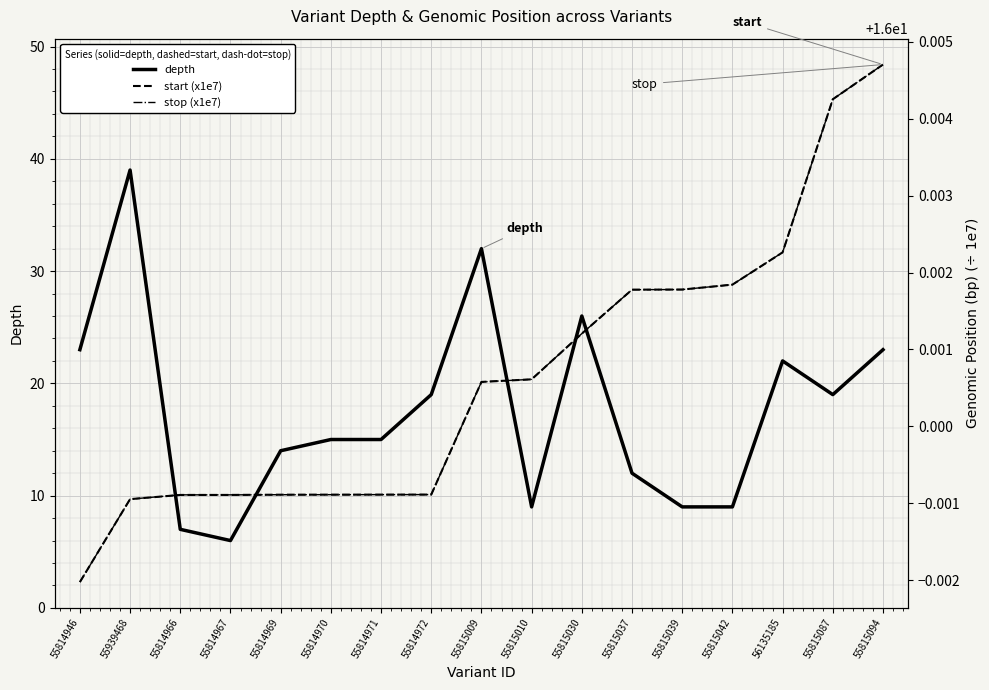

Which category has the highest value across all series?

55939468